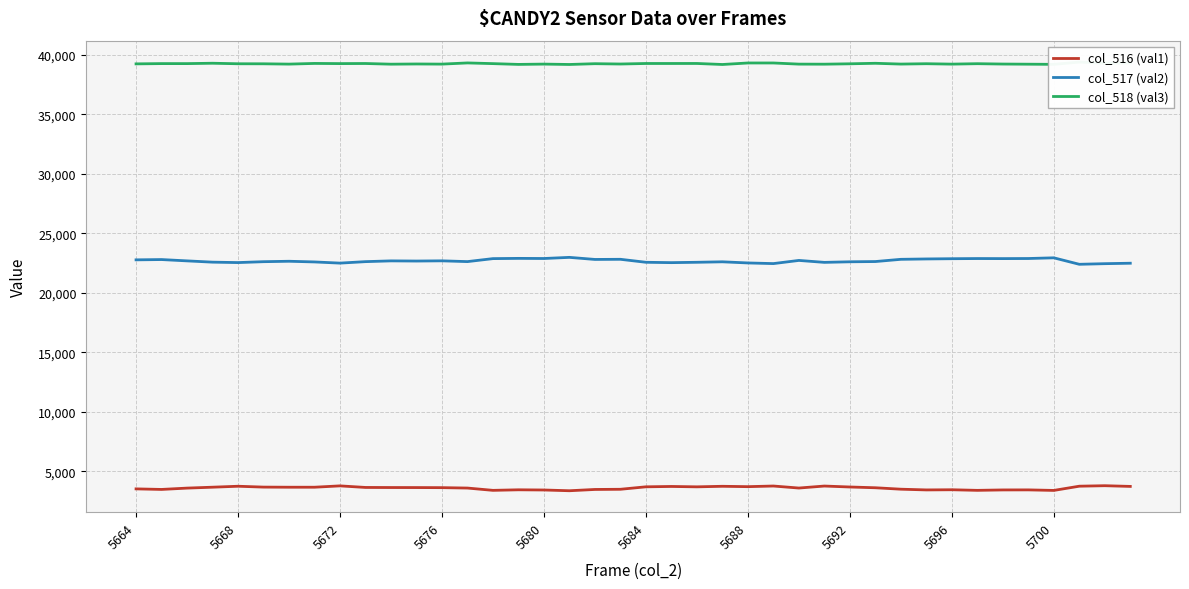

List the series in order of their peak value, lowest first.

col_516 (val1), col_517 (val2), col_518 (val3)